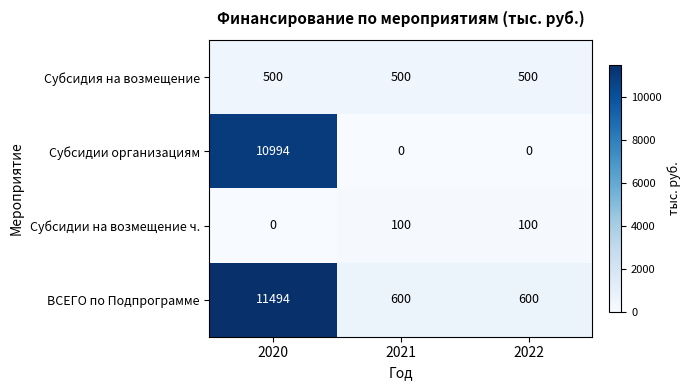

Which series has the largest range (max minus min)?

Субсидии организациям